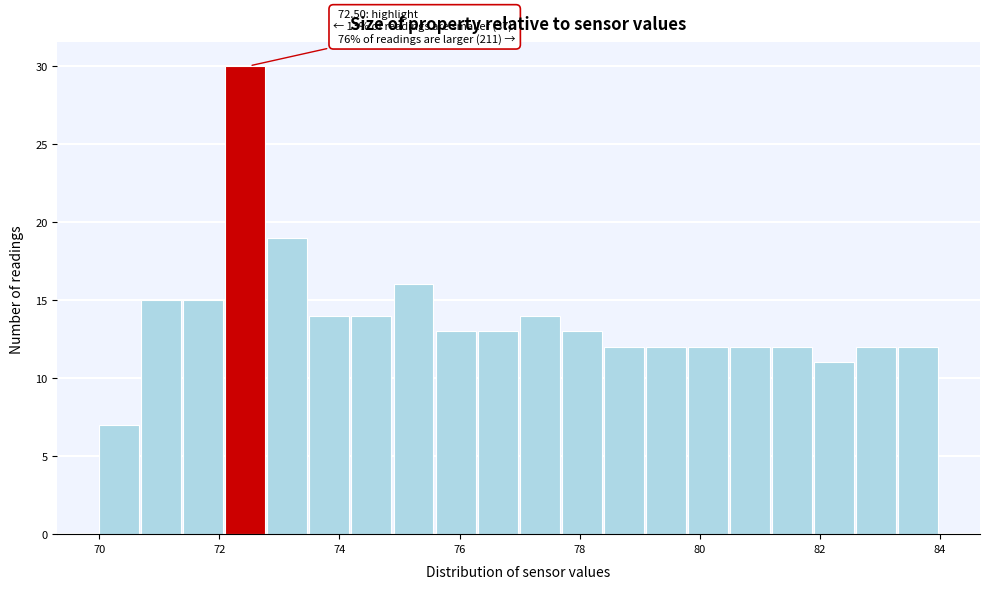

Read against the x-axis, roughly where is the centre of the tallest bar?

72.4